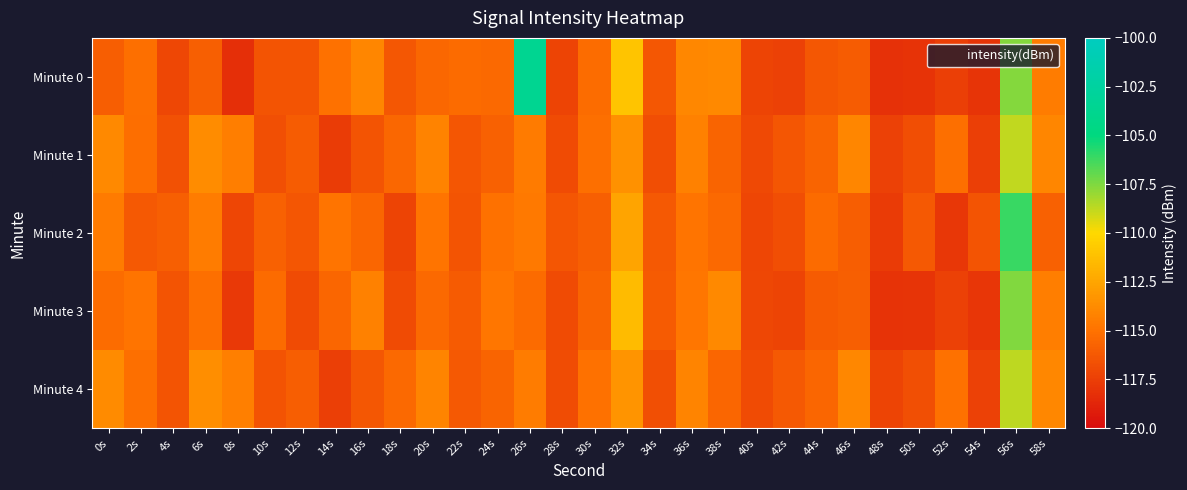

What is the total value across all series at 16s?

-576.5